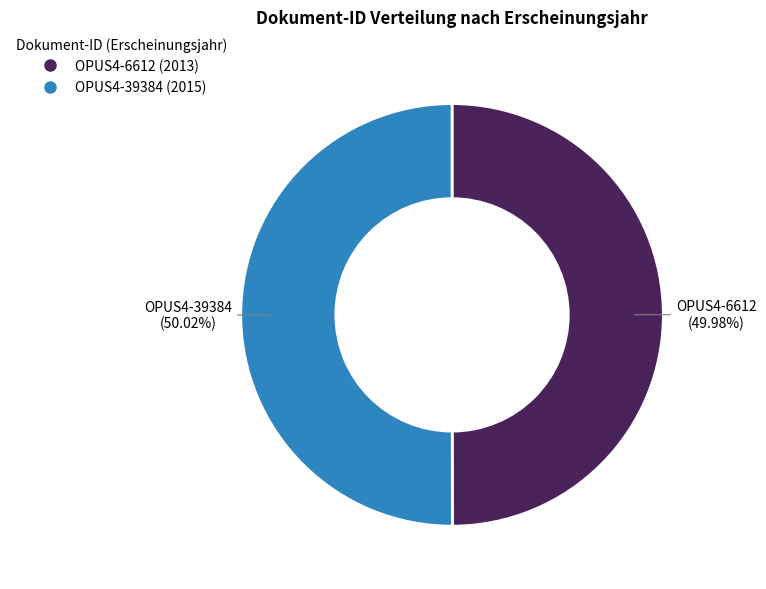

How many slices are in this pie chart?

2